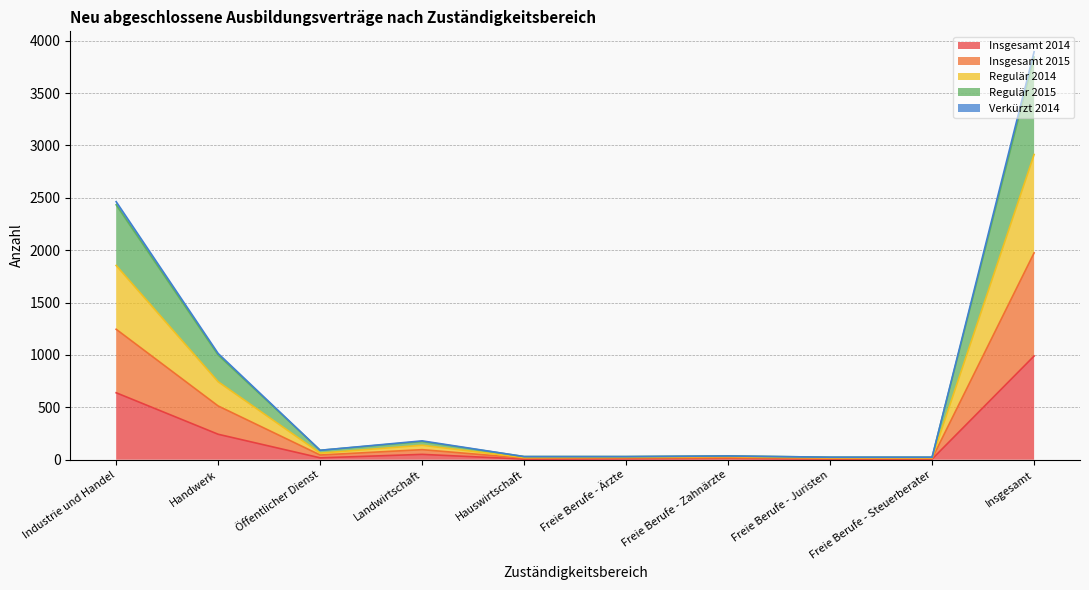

The Regulär 2015 series shows 16 at Freie Berufe - Steuerberater. True or false?

False